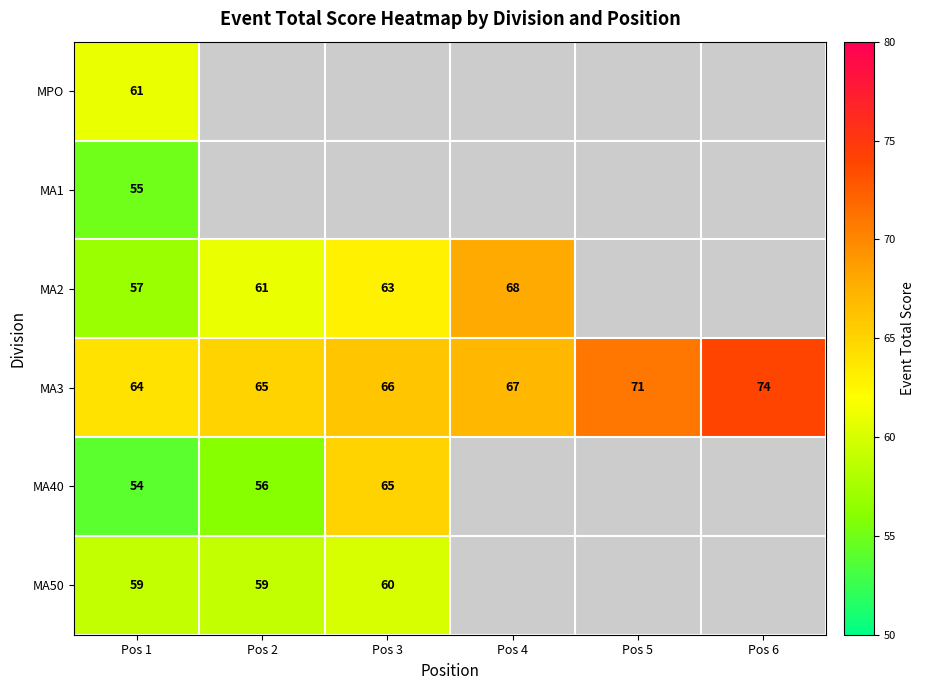

Where is MA3 nearest to the value 69?

Pos 4